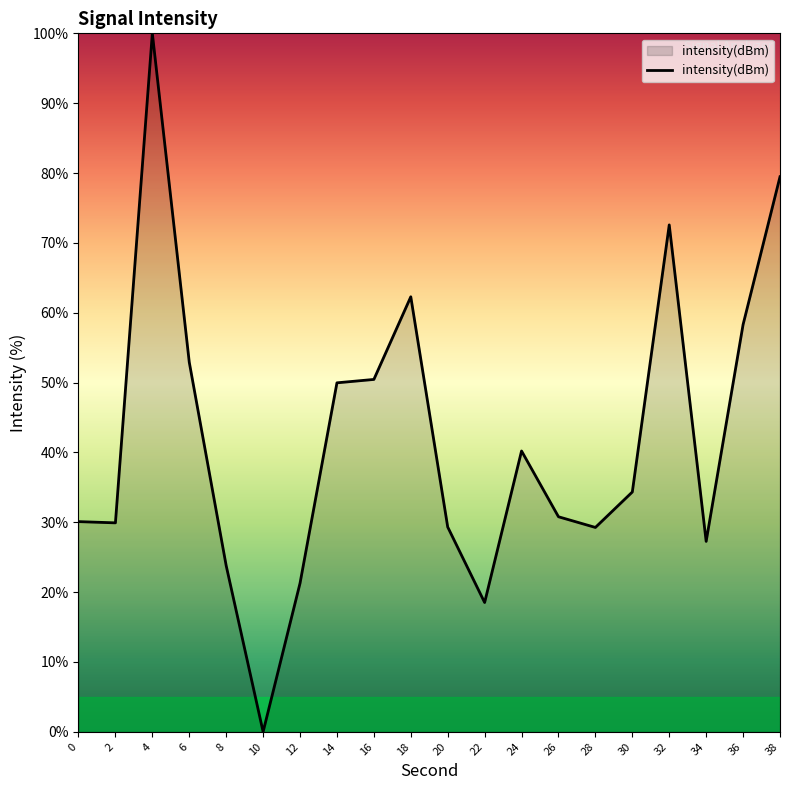

Which category has the highest value across all series?

4